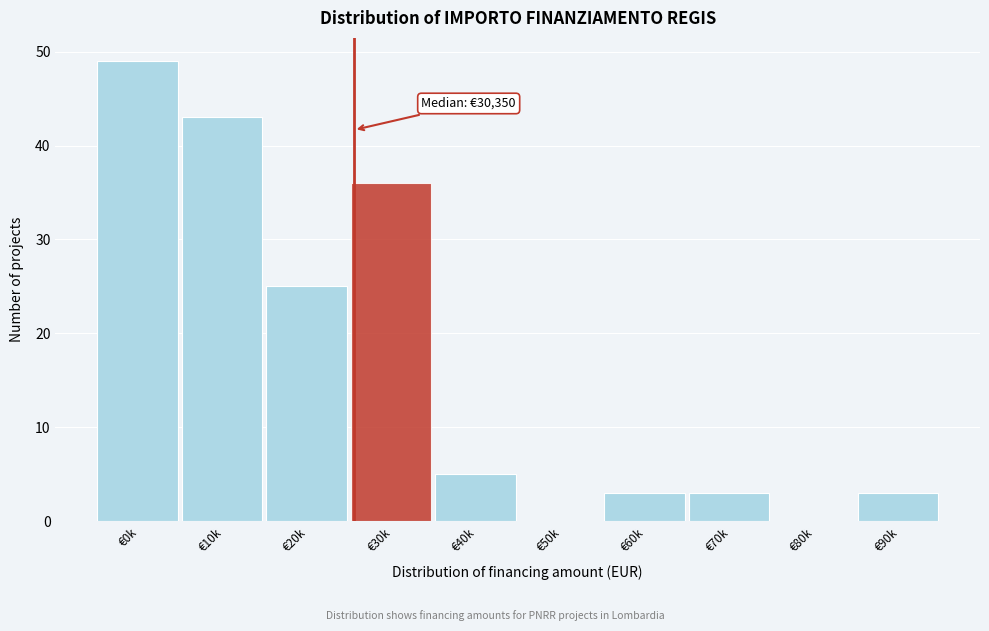

Reading left to right, list all the values displayed in this chart.

€0k=49	€10k=43	€20k=25	€30k=36	€40k=5	€50k=0	€60k=3	€70k=3	€80k=0	€90k=3